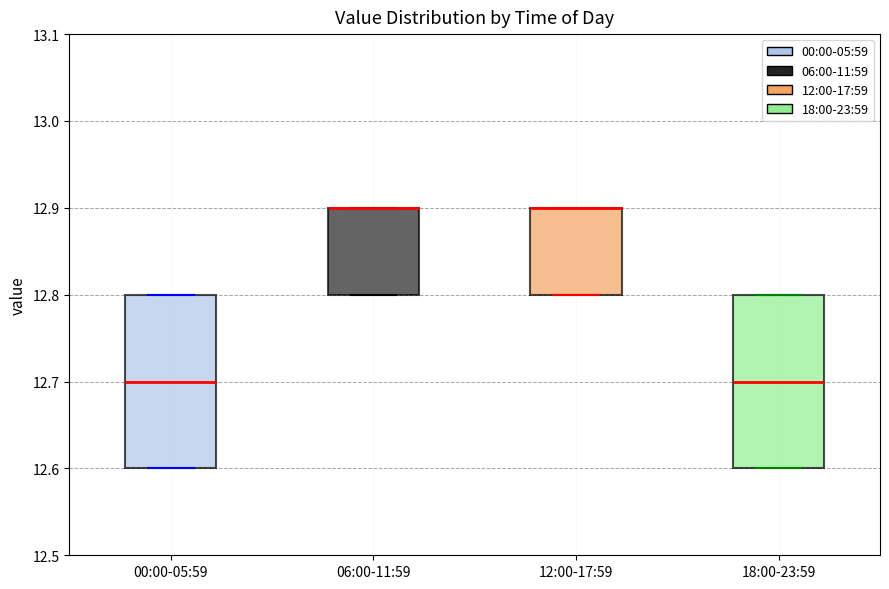

Reading left to right, read every box against the y-axis: the position of its median line, the range the box covers, and the ends of its whiskers. The values are not printed on the chart, so give them approximately, as read against the axis.

00:00-05:59: median 12.7, box 12.6 to 12.8, whiskers 12.6 to 12.8
06:00-11:59: median 12.9 (drawn on the box's upper edge), box 12.8 to 12.9, whiskers 12.8 to 12.9
12:00-17:59: median 12.9 (drawn on the box's upper edge), box 12.8 to 12.9, whiskers 12.8 to 12.9
18:00-23:59: median 12.7, box 12.6 to 12.8, whiskers 12.6 to 12.8